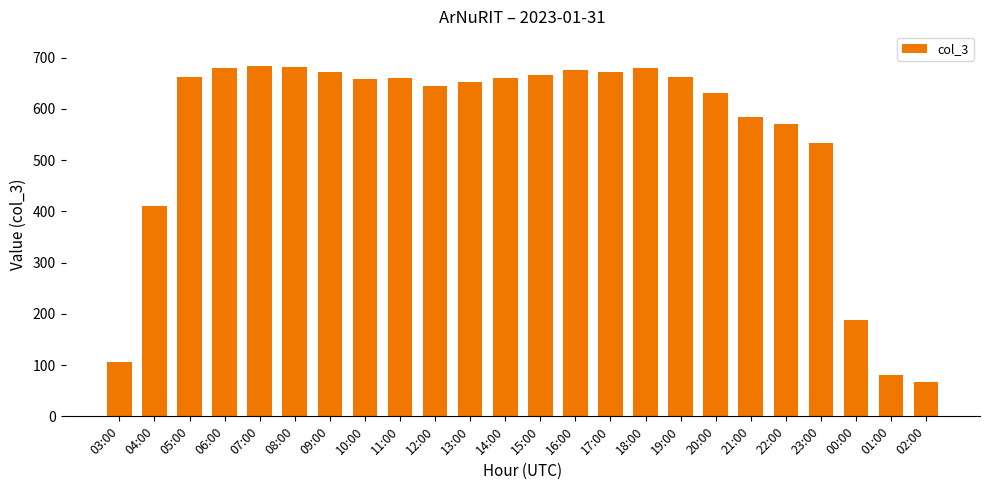

True or false: the data shows 800 at 21:00.

False